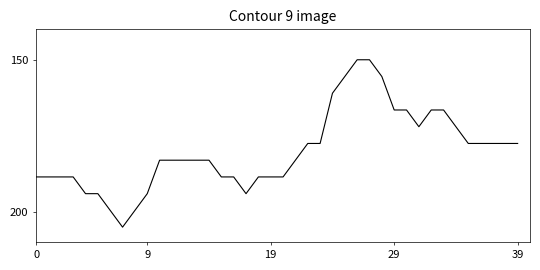

What is the difference between the maximum and minimum values?

55.0